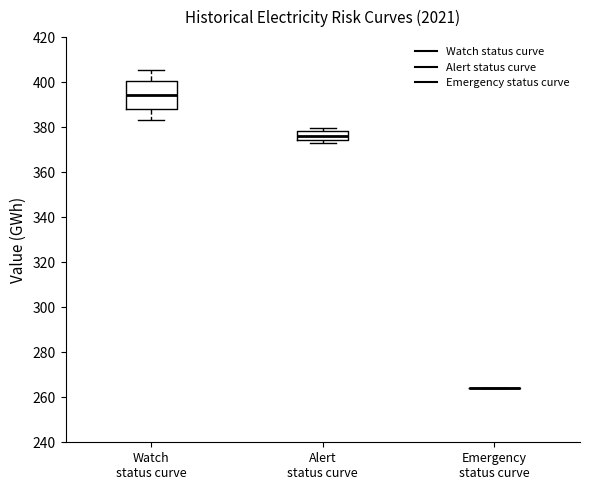

Reading left to right, transcribe this box plot: for each box, give where its median line is, the range the box spans, and where its two whiskers end, as read against the y-axis. The values are not printed on the chart, so give them approximately, as read against the axis.

Watch status curve: median 394, box 388 to 400, whiskers 384 to 406
Alert status curve: median 376, box 374 to 378, whiskers 372 to 380
Emergency status curve: box collapsed to a line at 264, whiskers 264 to 264